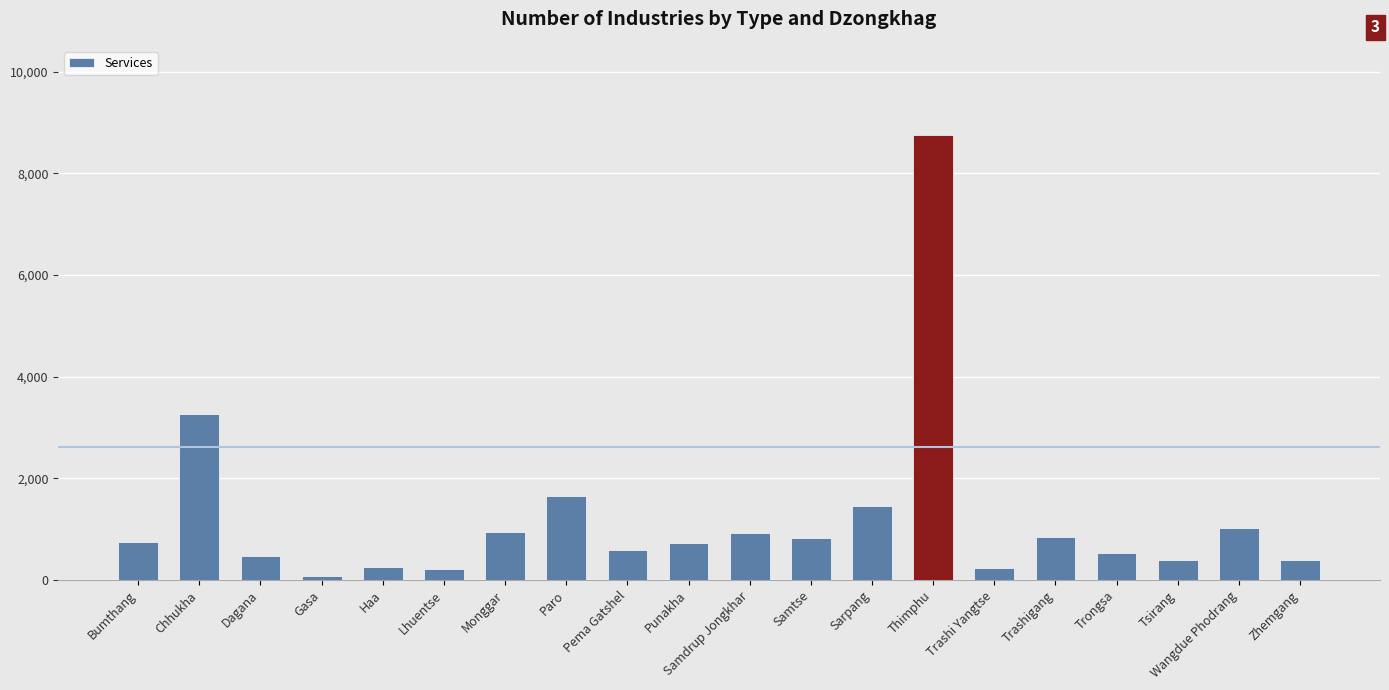

What is the difference between the maximum and minimum values?

8676